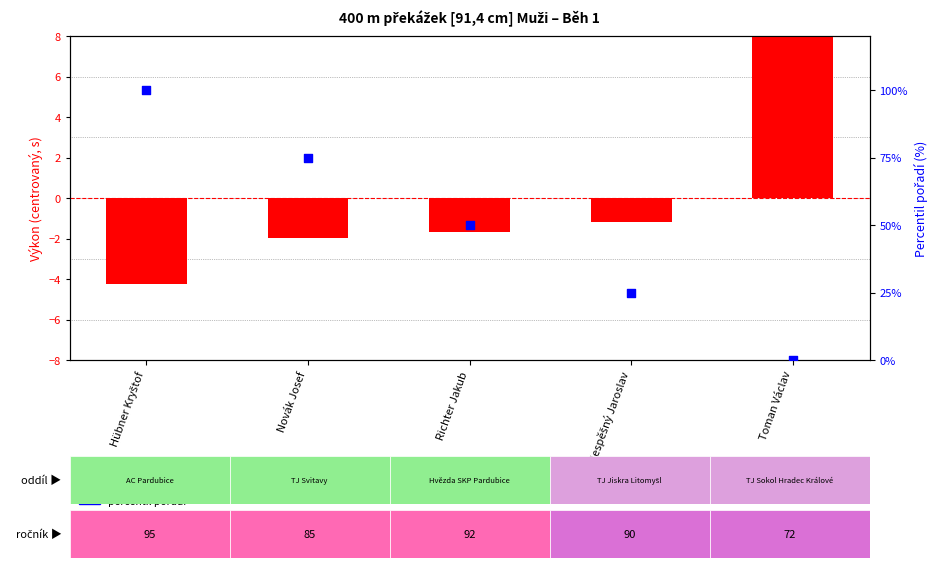

At how many categories does at least one series exceed 38?

3